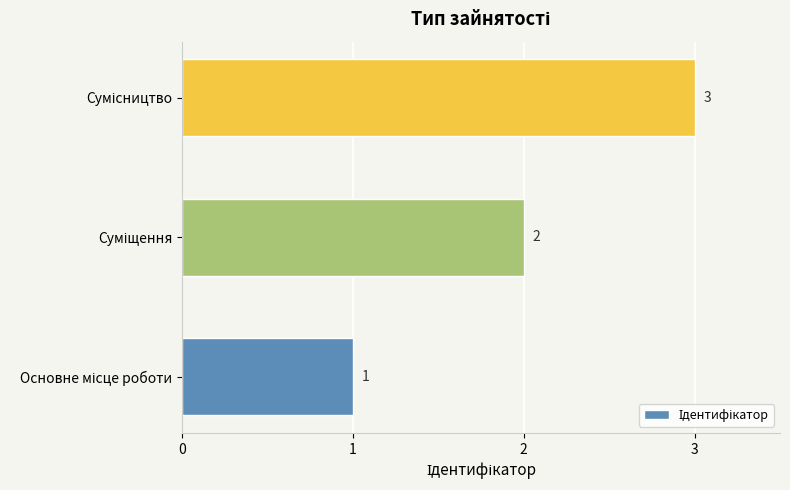

What is the maximum value shown in the chart?

3